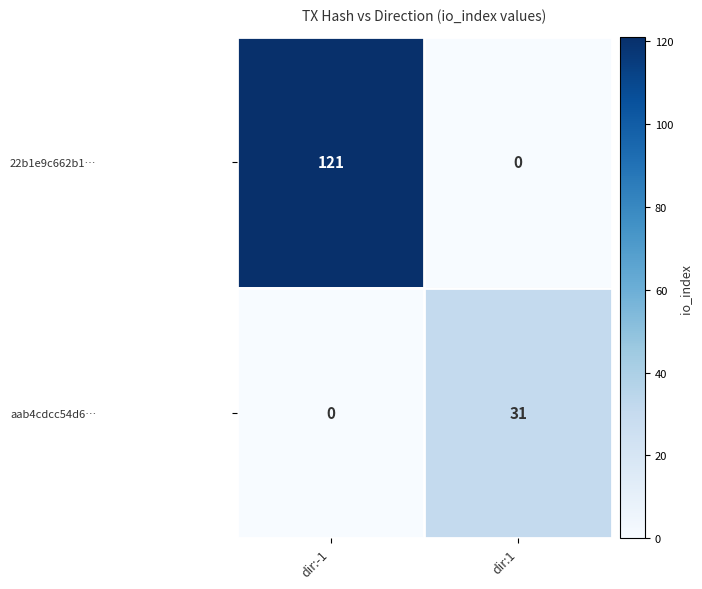

What is the difference between the maximum and minimum values in the aab4cdcc54d6… series?

31